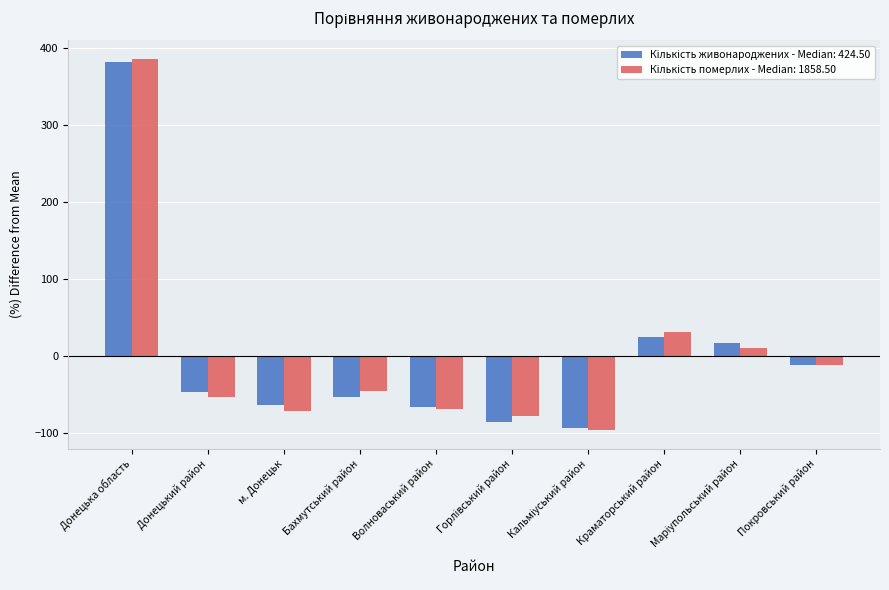

What is the label of the 6th bar from the right?

Волноваський район